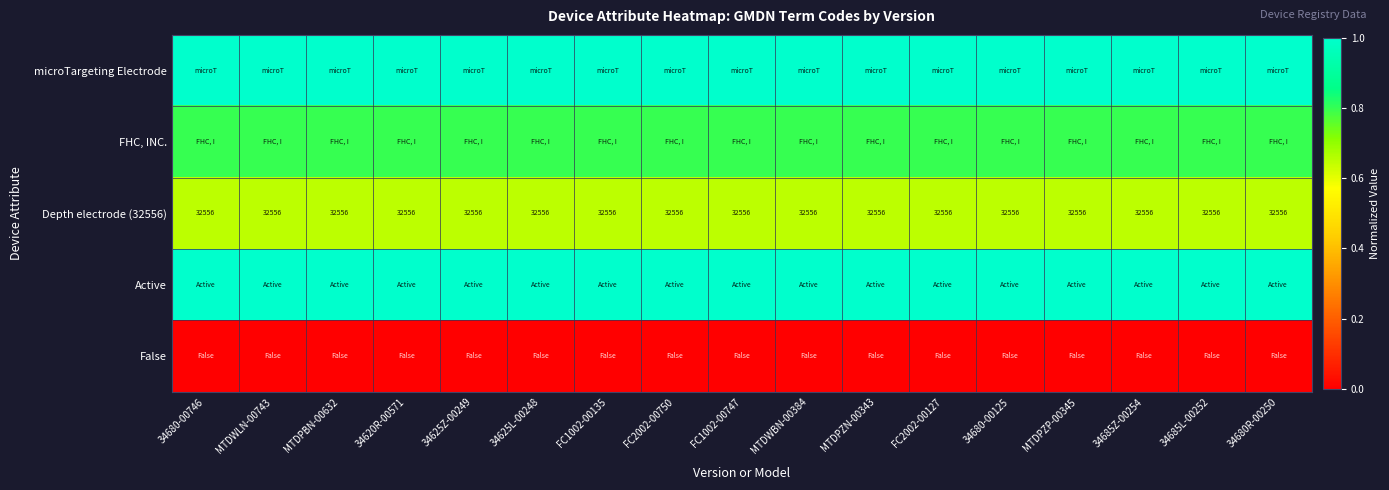

Count the number of categories in the chart.

17